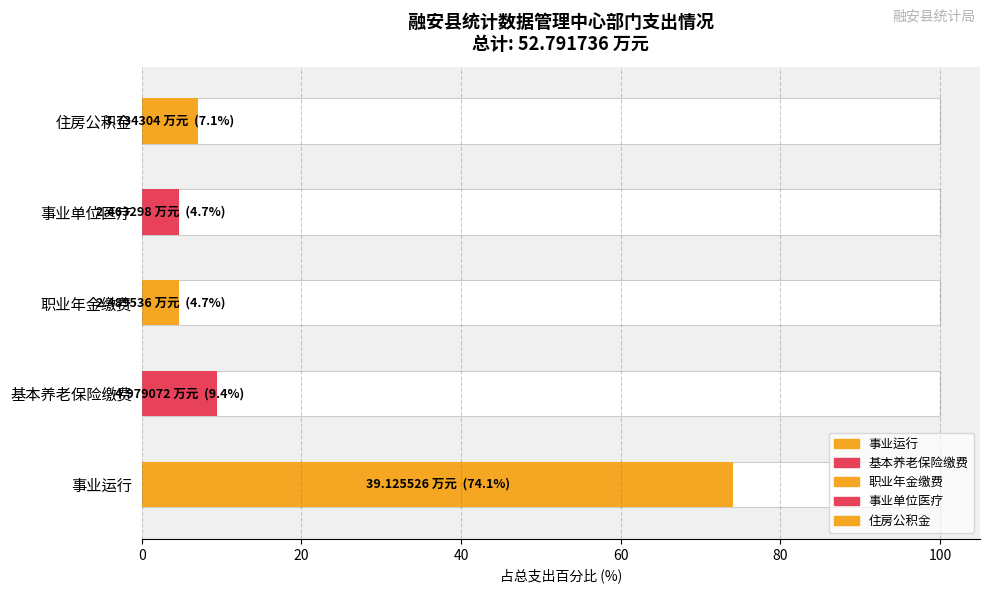

What is the value of the 1st bar from the left?

39.1